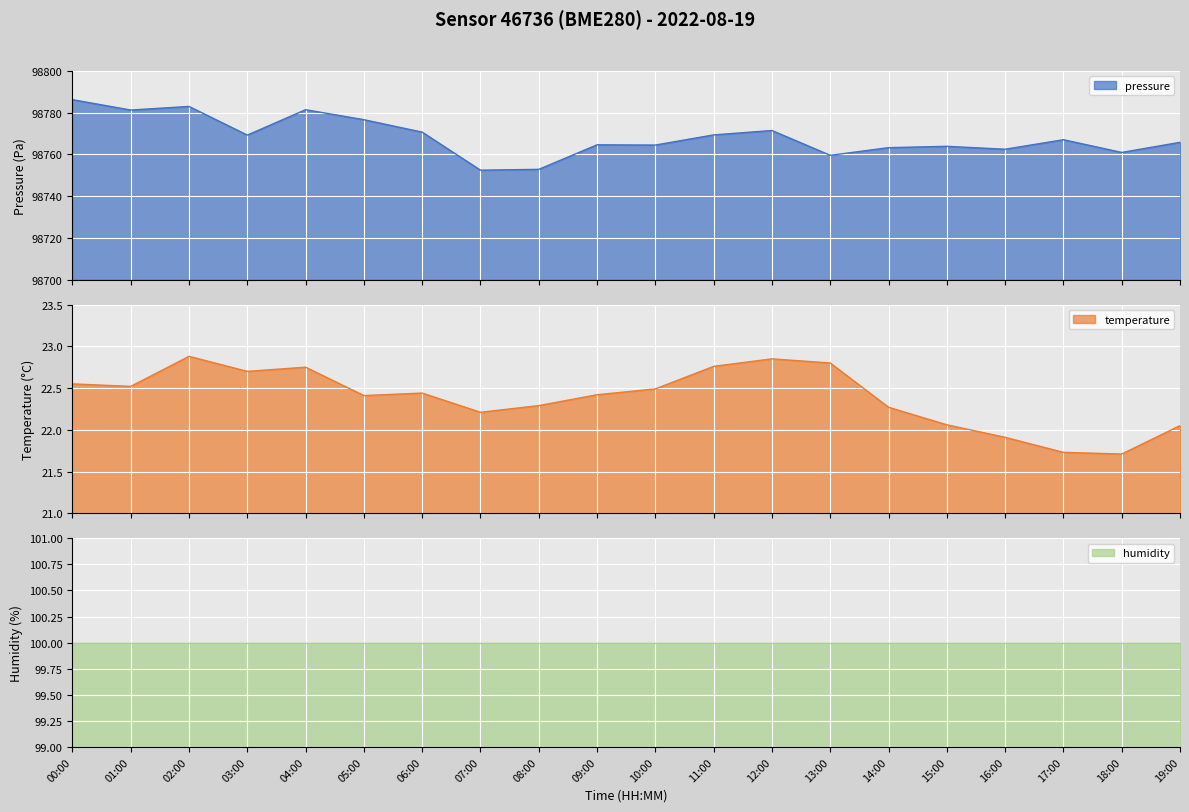

What is the maximum value for pressure?

98786.2